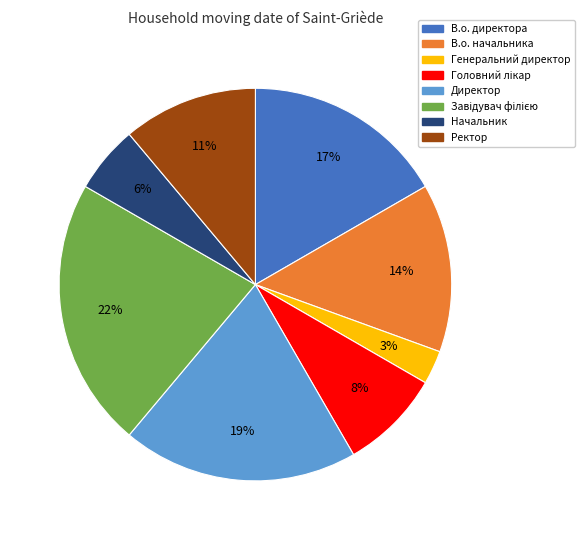

Does В.о. директора account for over 50% of the chart?

No